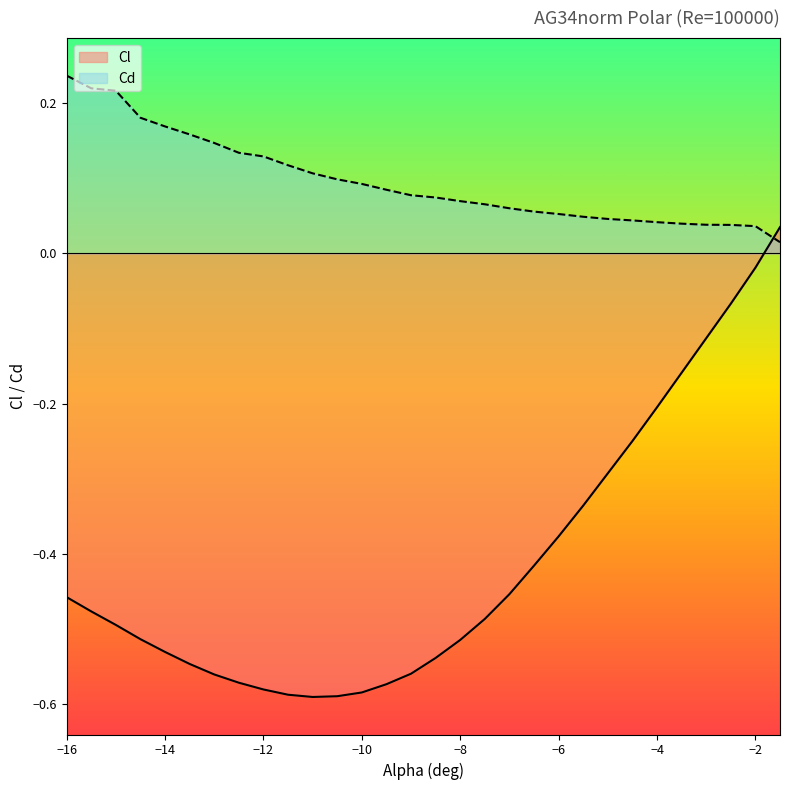

Which series has the widest spread of values?

Cl